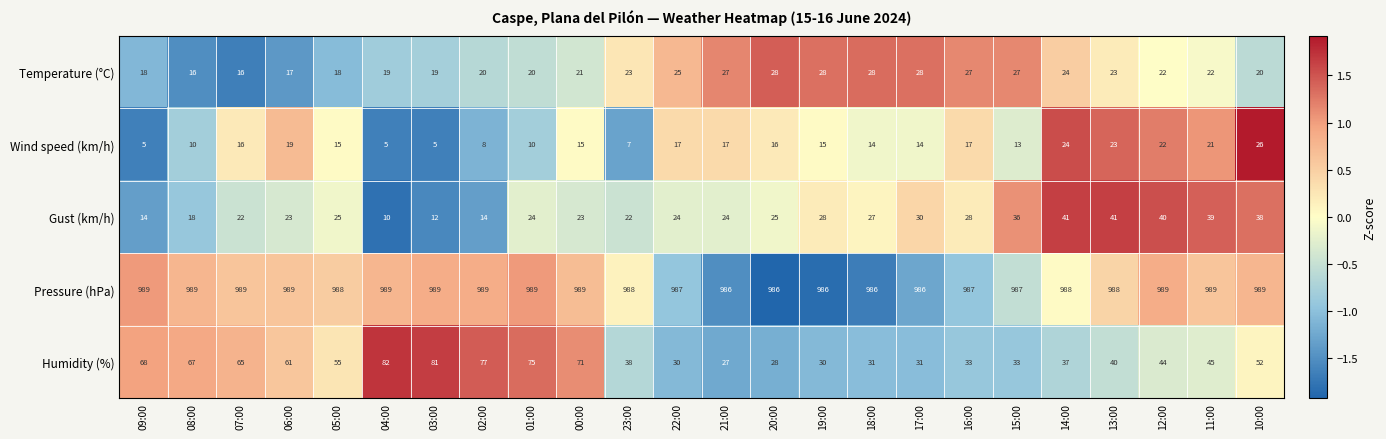

Between 06:00 and 21:00, which series saw the biggest shift?

Humidity (%)